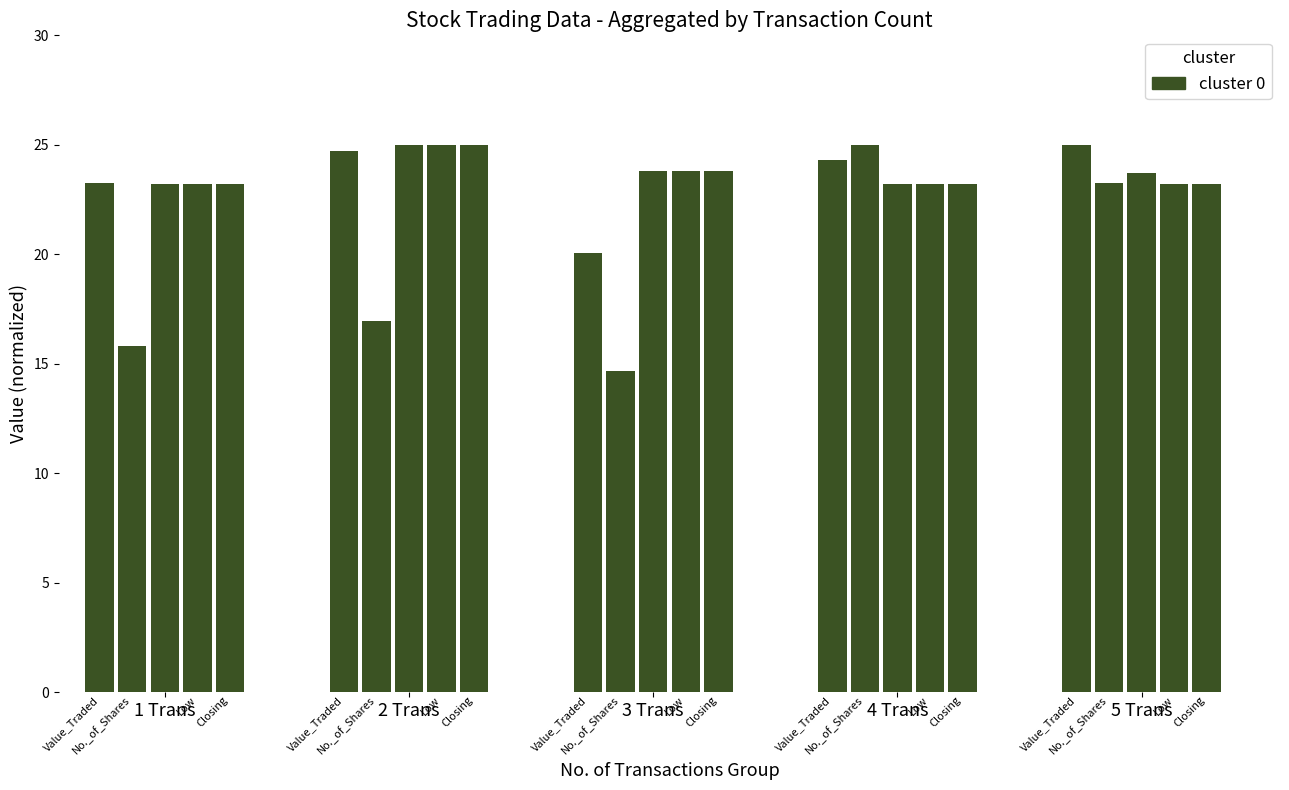

Are the bars grouped side by side (vs. stacked)?

Yes